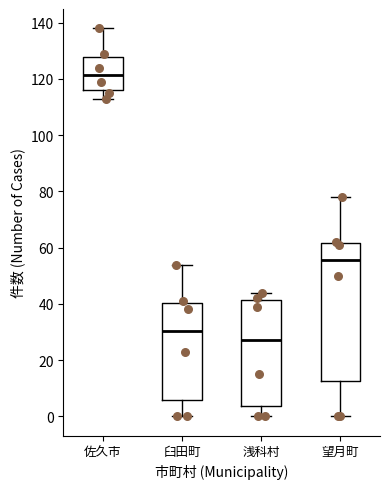

Reading left to right, transcribe this box plot: for each box, give where its median line is, the range the box spans, and where its two whiskers end, as read against the y-axis. The values are not printed on the chart, so give them approximately, as read against the axis.

佐久市: median 122, box 116 to 128, whiskers 114 to 138
臼田町: median 30, box 6 to 40, whiskers 0 to 54
浅科村: median 28, box 4 to 42, whiskers 0 to 44
望月町: median 56, box 12 to 62, whiskers 0 to 78